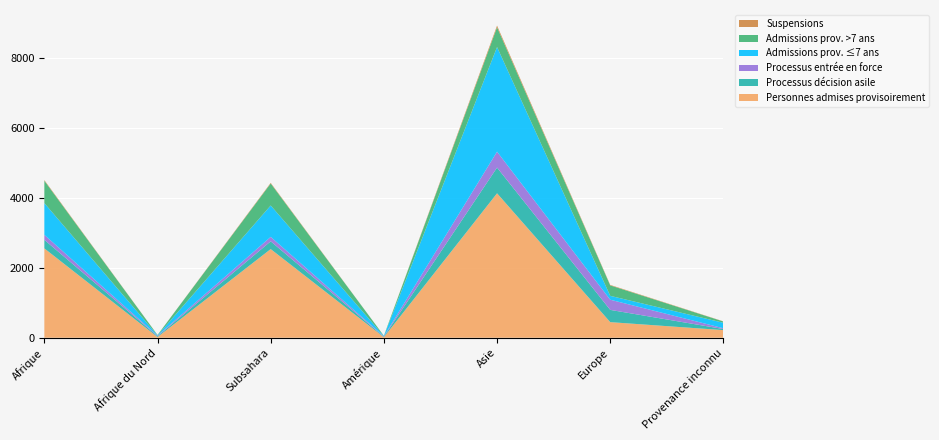

Reading left to right, extract all data points from this chart.

Personnes admises provisoirement: 2551	20	2531	15	4124	445	217
Processus décision asile: 244	23	221	14	734	350	31
Processus entrée en force: 143	16	127	12	454	290	23
Admissions prov. ≤7 ans: 906	9	897	7	2988	111	156
Admissions prov. >7 ans: 638	10	628	8	565	298	36
Suspensions: 19	1	18	0	47	14	5